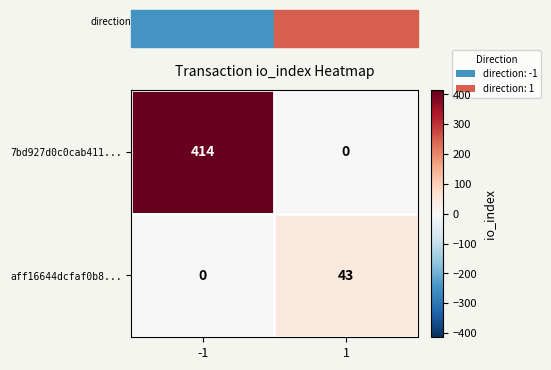

How many categories are shown in the chart?

2